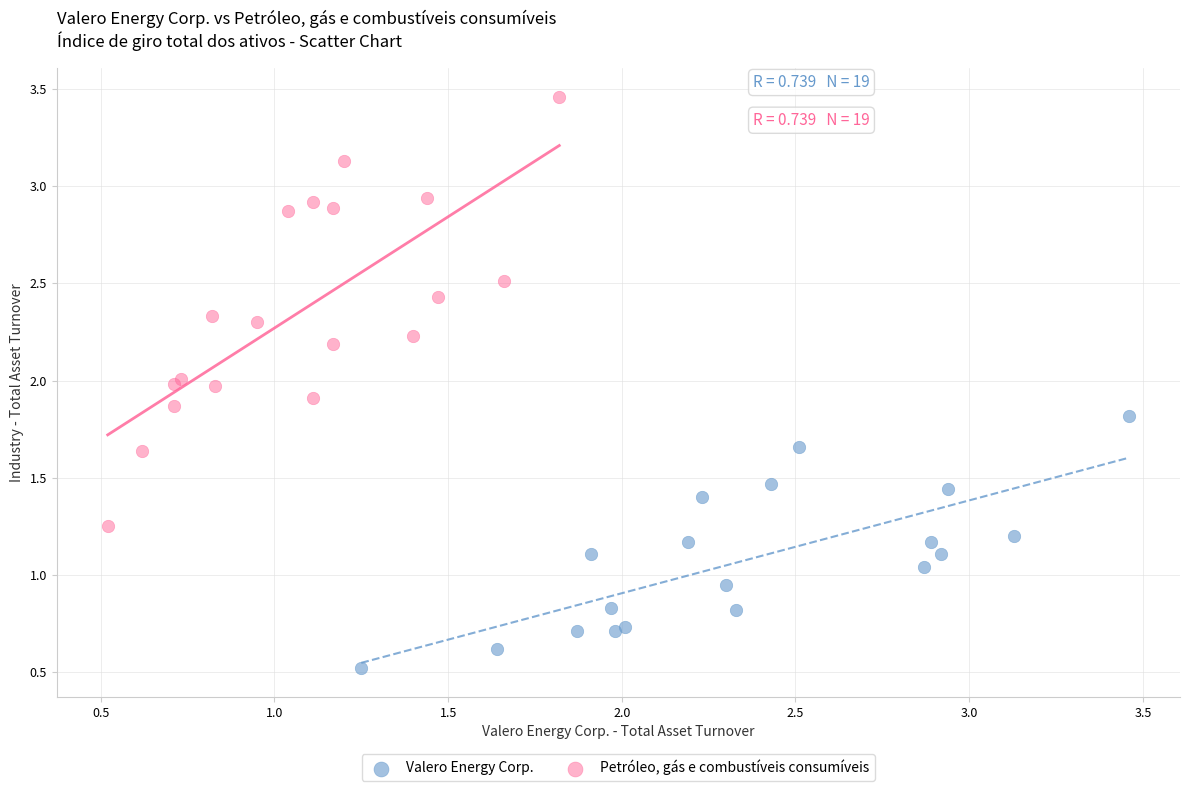

Which series has the widest spread of Y values?

Petróleo, gás e combustíveis consumíveis